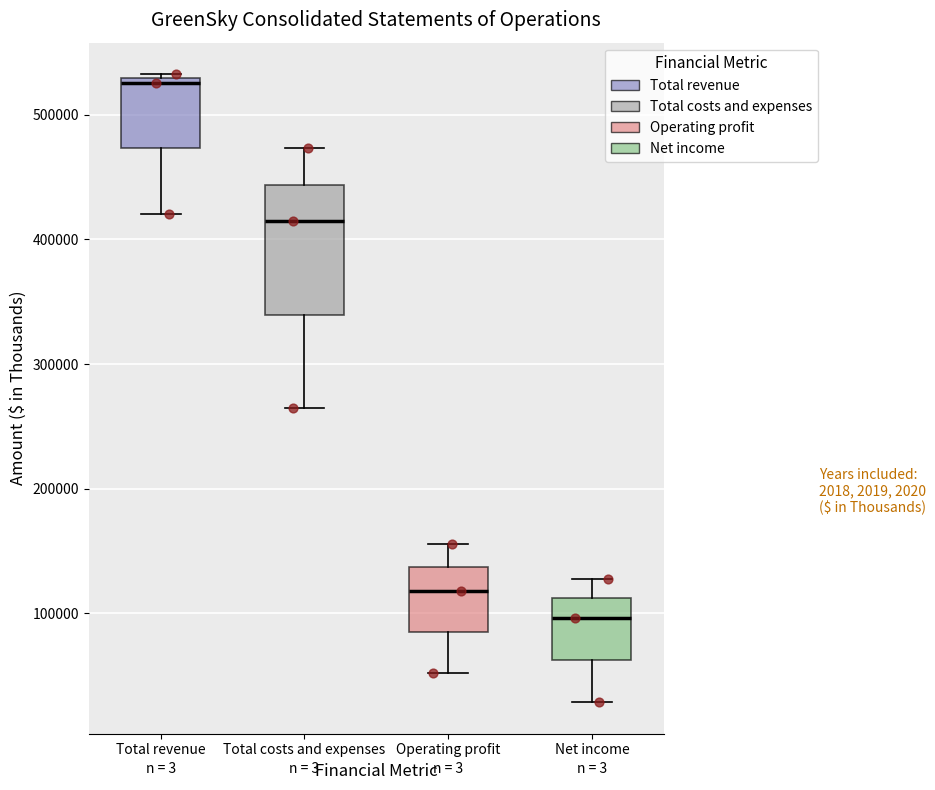

Reading left to right, read every box against the y-axis: the position of its median line, the range the box covers, and the ends of its whiskers. The values are not printed on the chart, so give them approximately, as read against the axis.

Total revenue: median 530000 (just below the box's upper edge), box 470000 to 530000, whiskers 420000 to 530000 (just above the box's upper edge)
Total costs and expenses: median 410000, box 340000 to 440000, whiskers 260000 to 470000
Operating profit: median 120000, box 90000 to 140000, whiskers 50000 to 160000
Net income: median 100000, box 60000 to 110000, whiskers 30000 to 130000